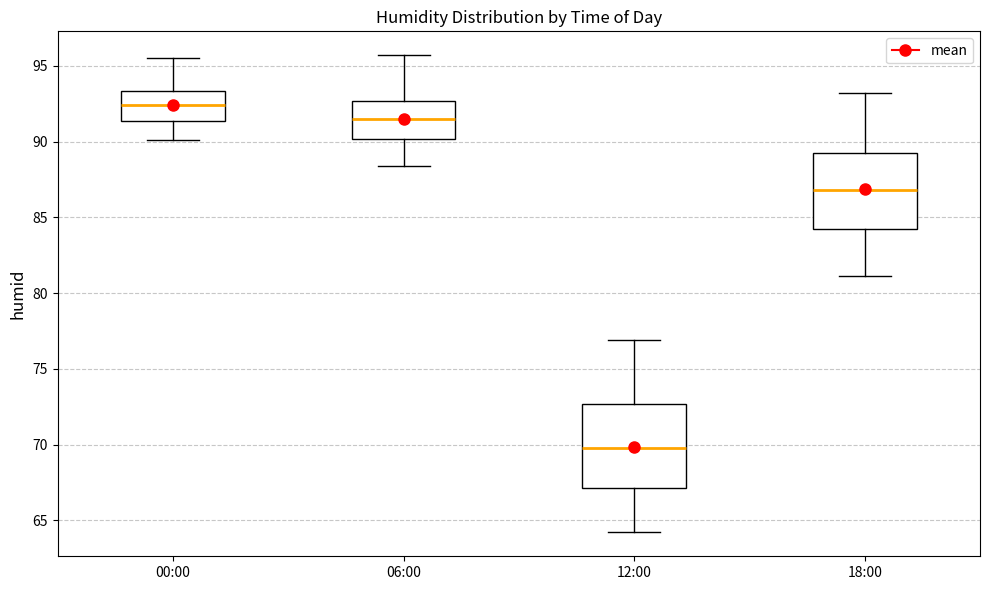

Which box has the highest median line?

00:00